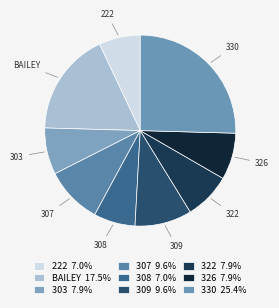

How many slices are in this pie chart?

9